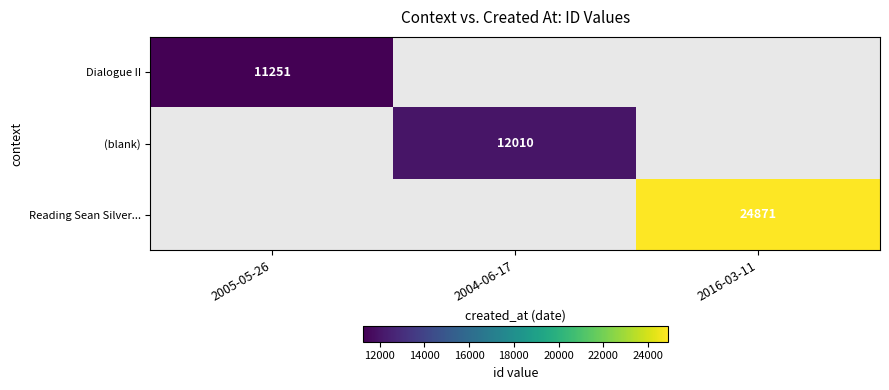

The value of Reading Sean Silver... at 2016-03-11 is 24871. True or false?

True